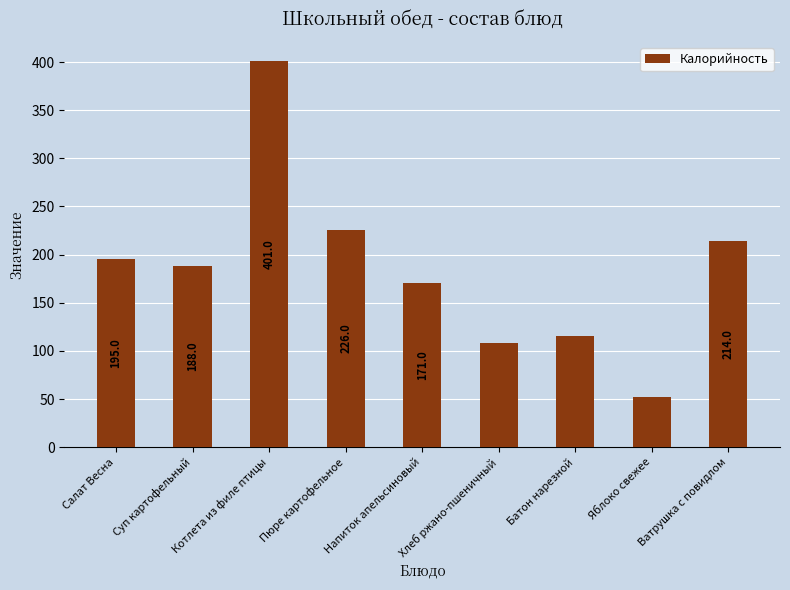

True or false: the data shows 176 at Котлета из филе птицы.

False